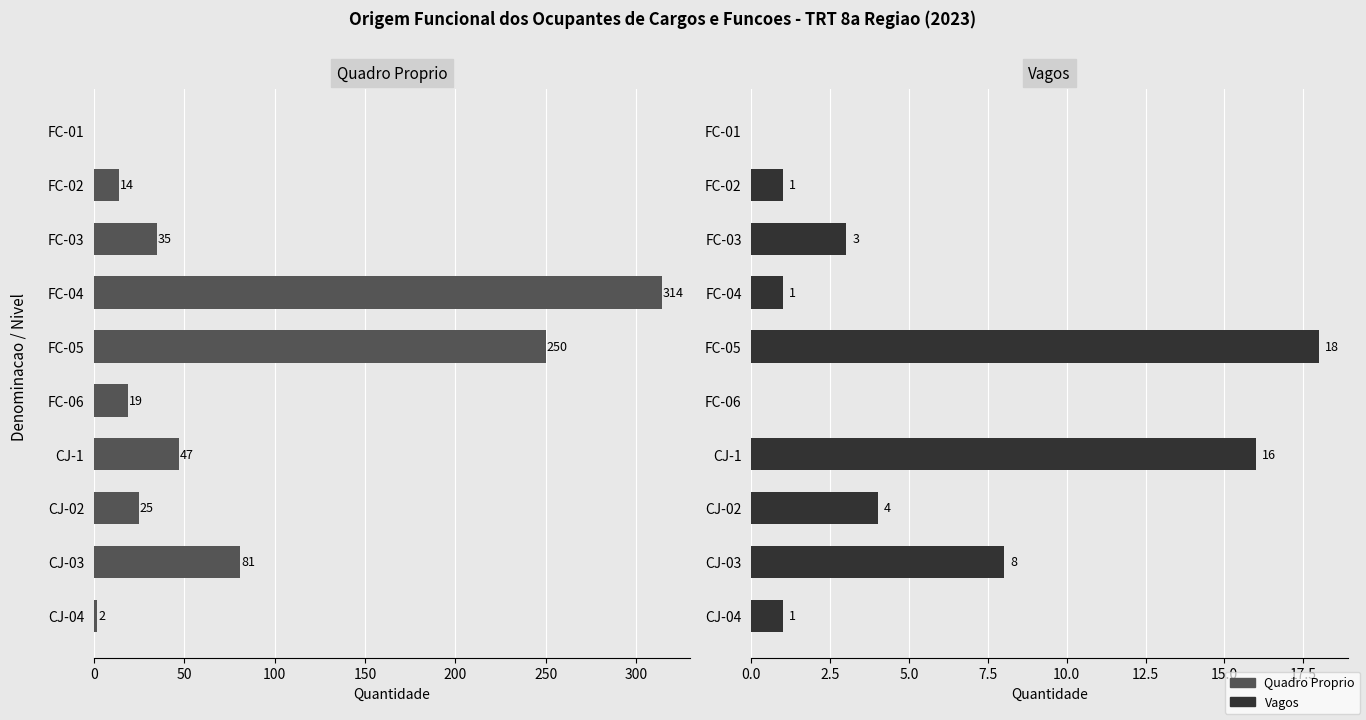

Read the Quadro Proprio value at FC-04.

314